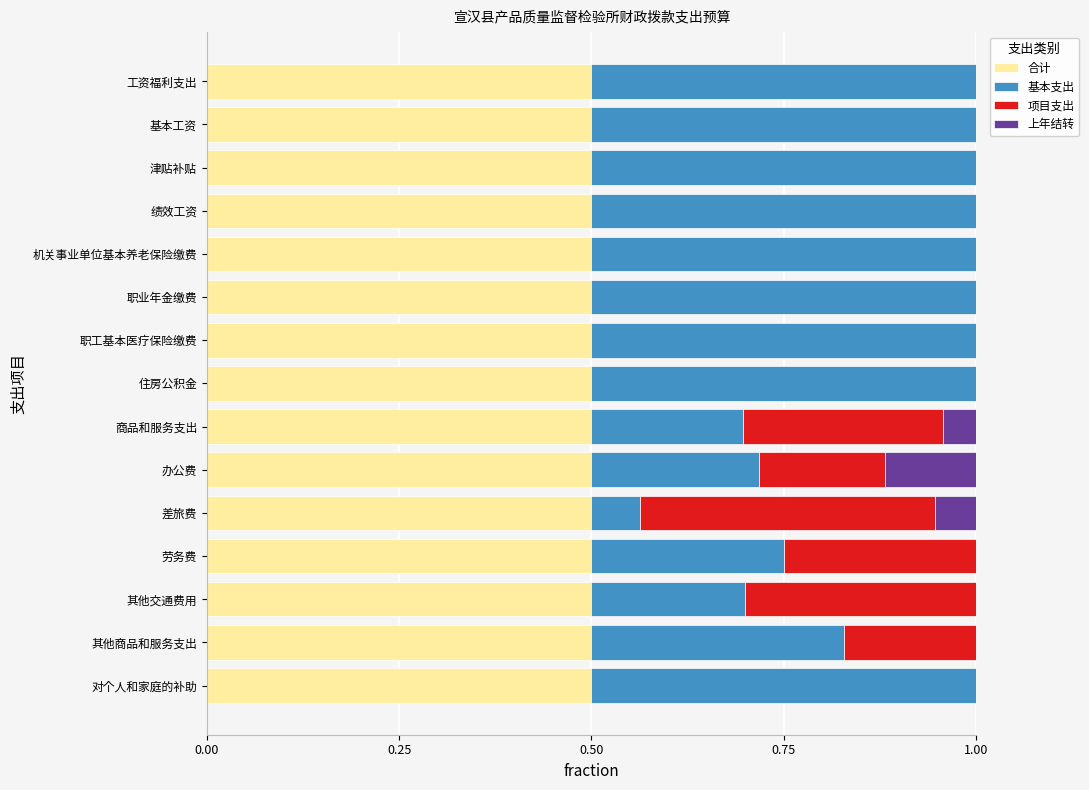

What is the total value across all series at 机关事业单位基本养老保险缴费?

1.0